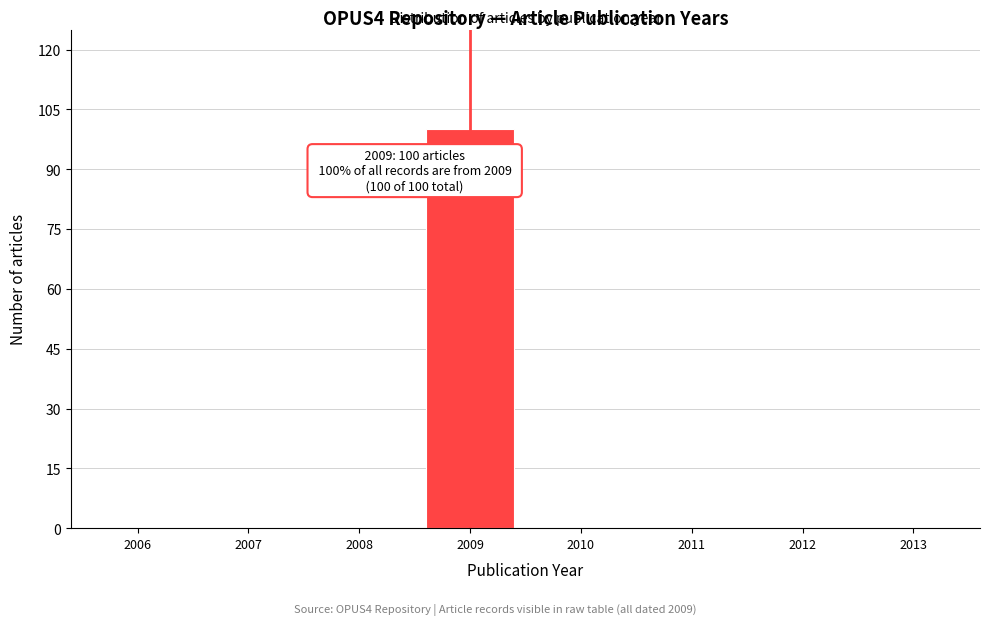

Reading right to left, extract all data points from this chart.

2013=0	2012=0	2011=0	2010=0	2009=100	2008=0	2007=0	2006=0